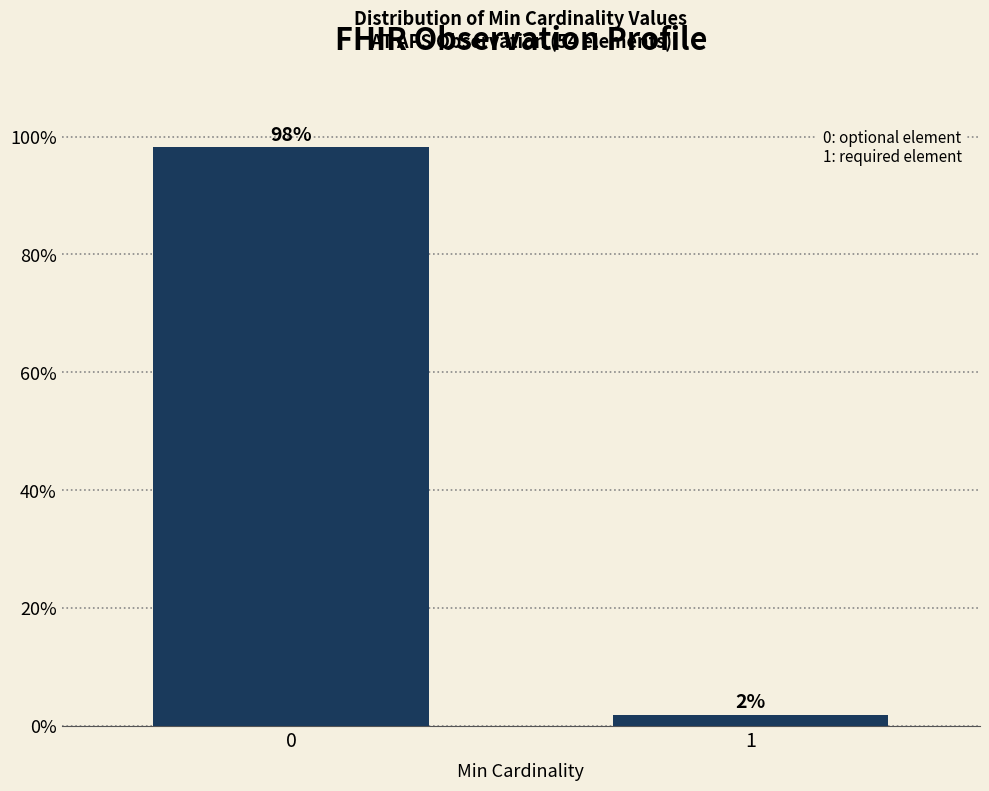

List the labels in order of value, smallest first.

1, 0